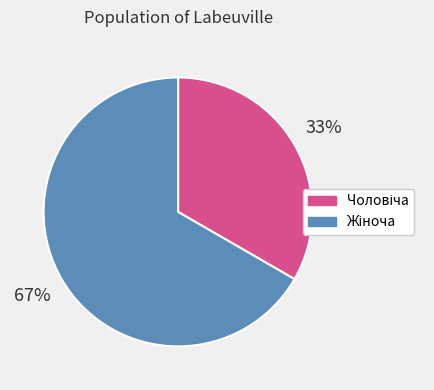

How many segments does this pie chart have?

2